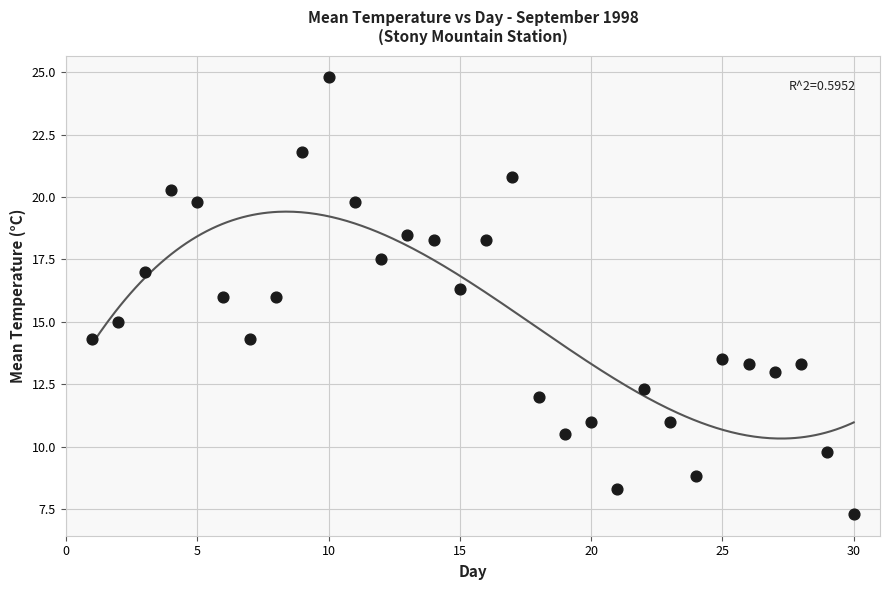

What is the range of Y values (max minus min)?

17.5